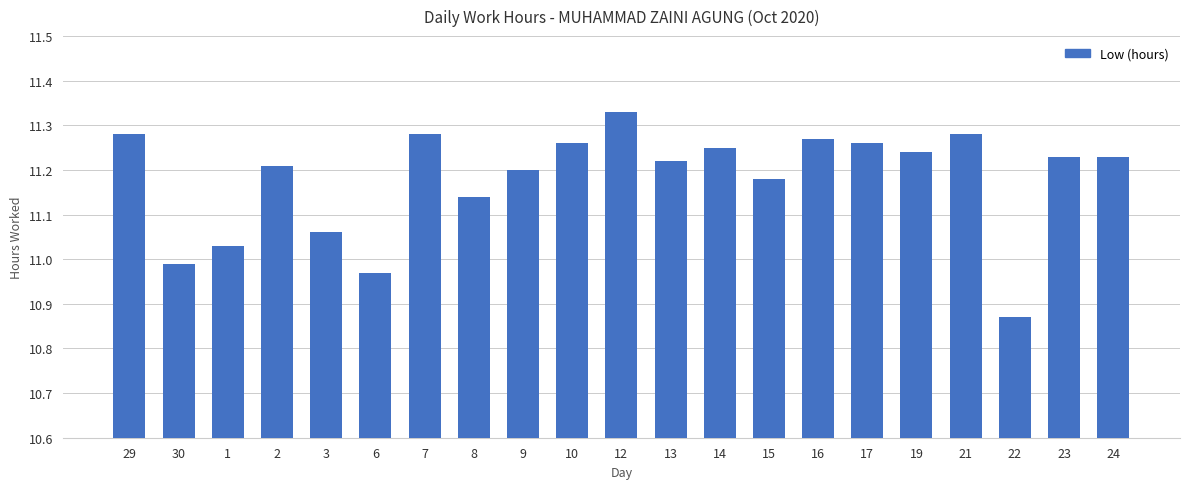

How many bars are there in total?

21